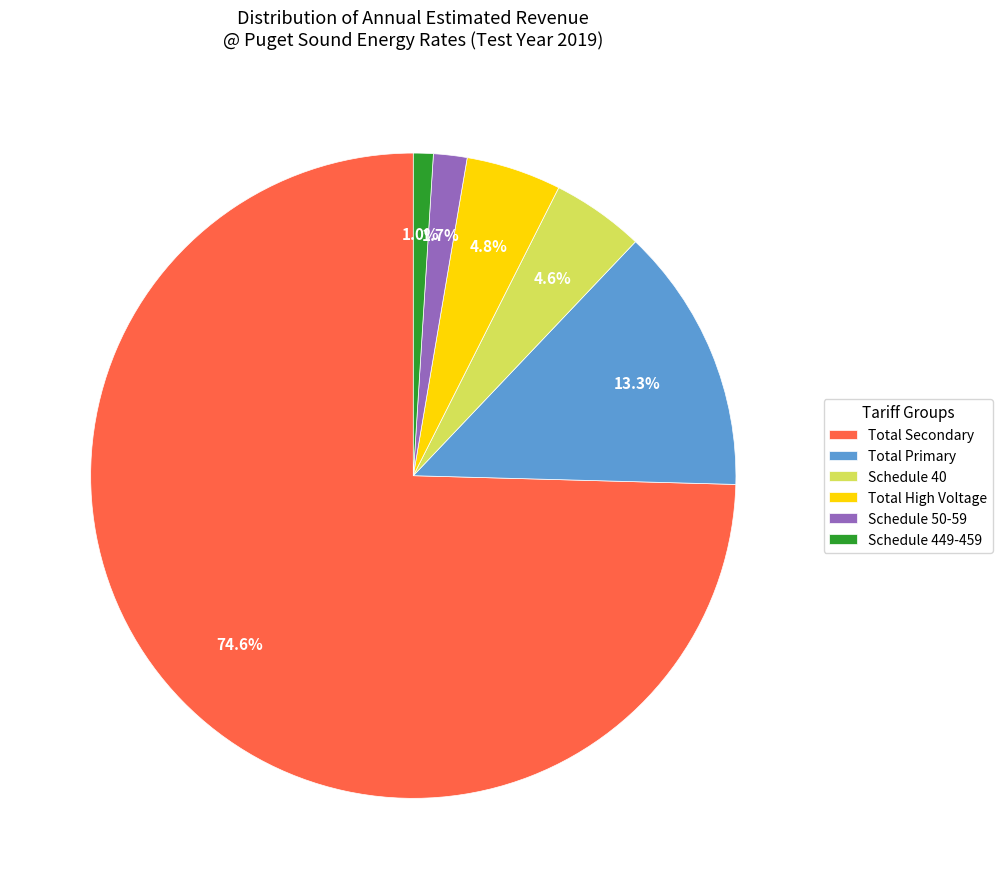

To the nearest percent, what portion does Total High Voltage represent?

5%